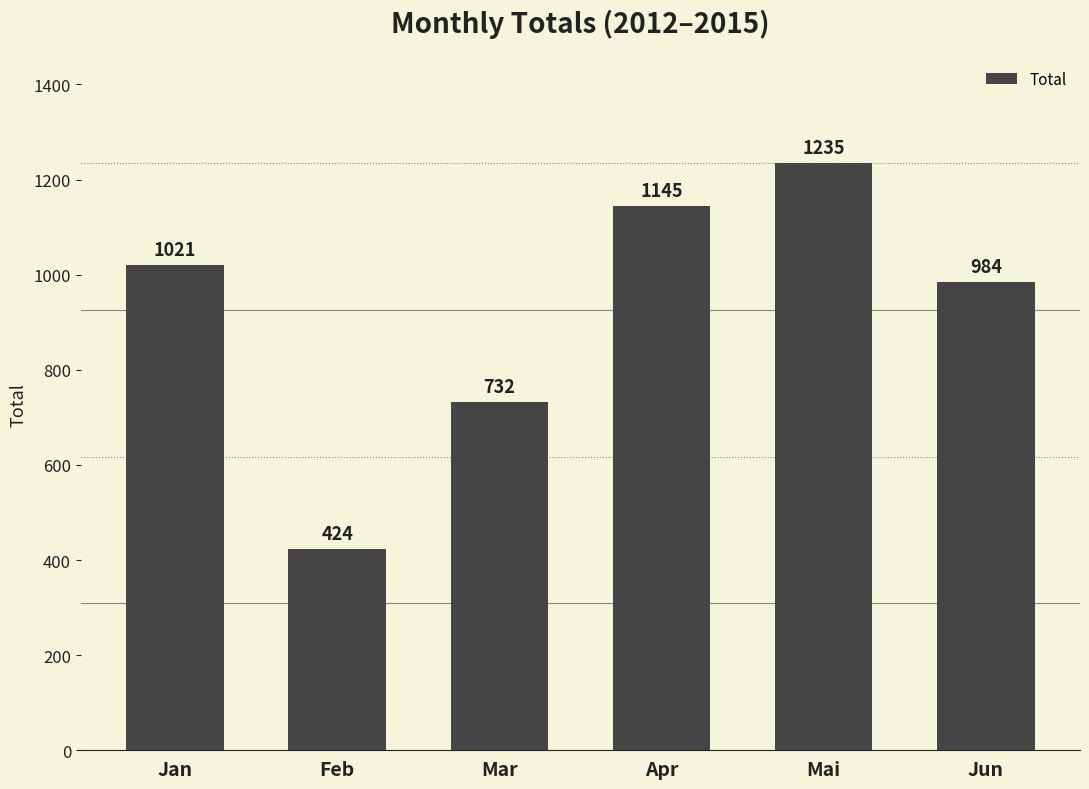

How many values are below 1021?

3